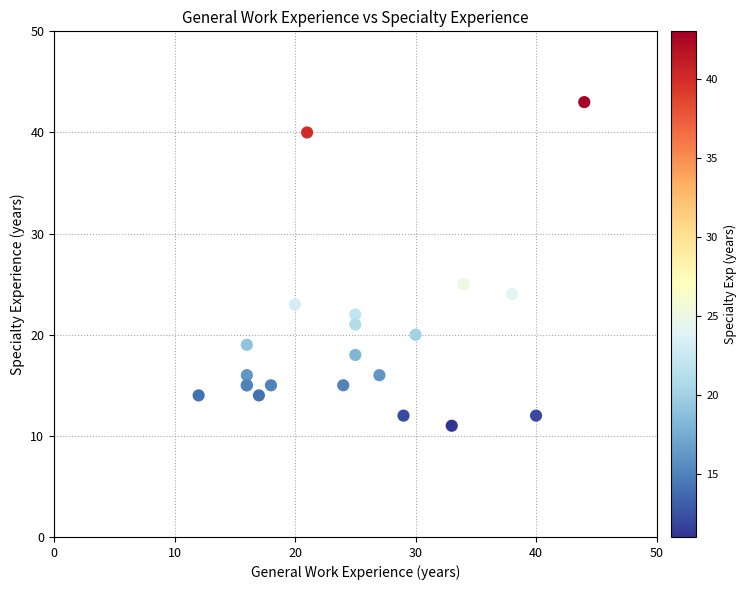

What Y value in the scatter plot is closest to 27?

25